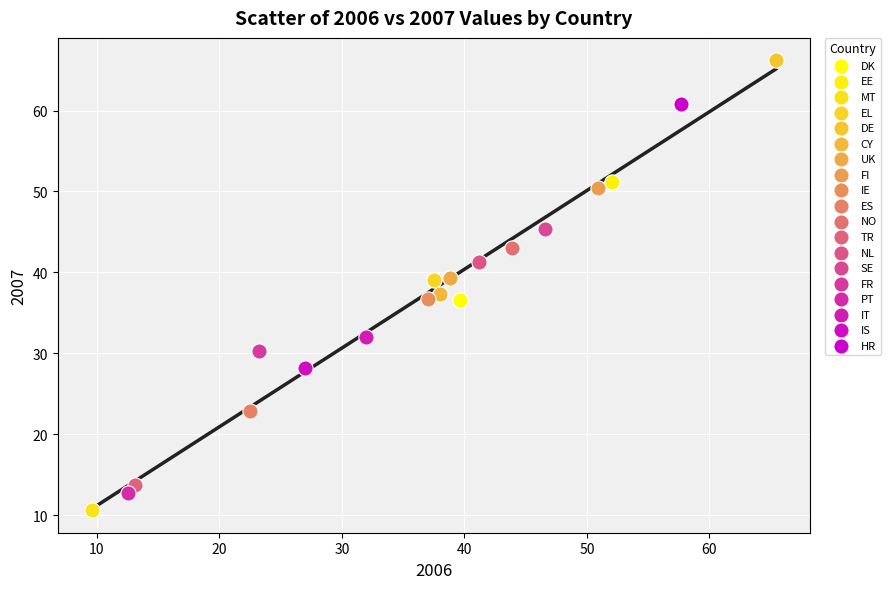

What are all the series names shown in the legend?

DK, EE, MT, EL, DE, CY, UK, FI, IE, ES, NO, TR, NL, SE, FR, PT, IT, IS, HR